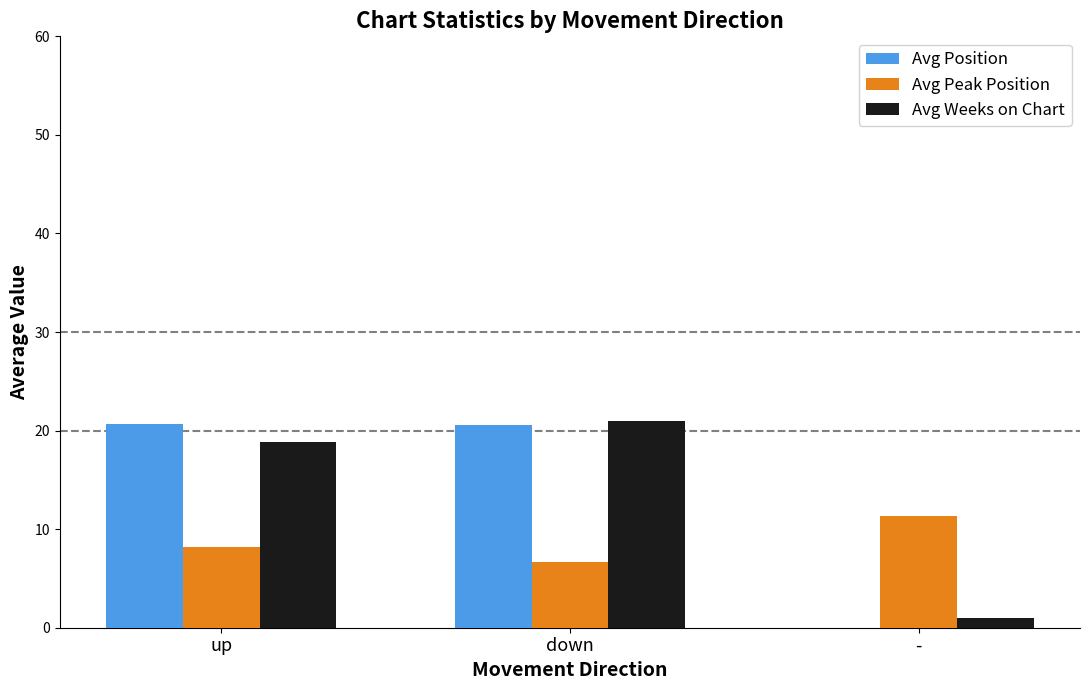

What is the sum of all Avg Weeks on Chart values?

40.8